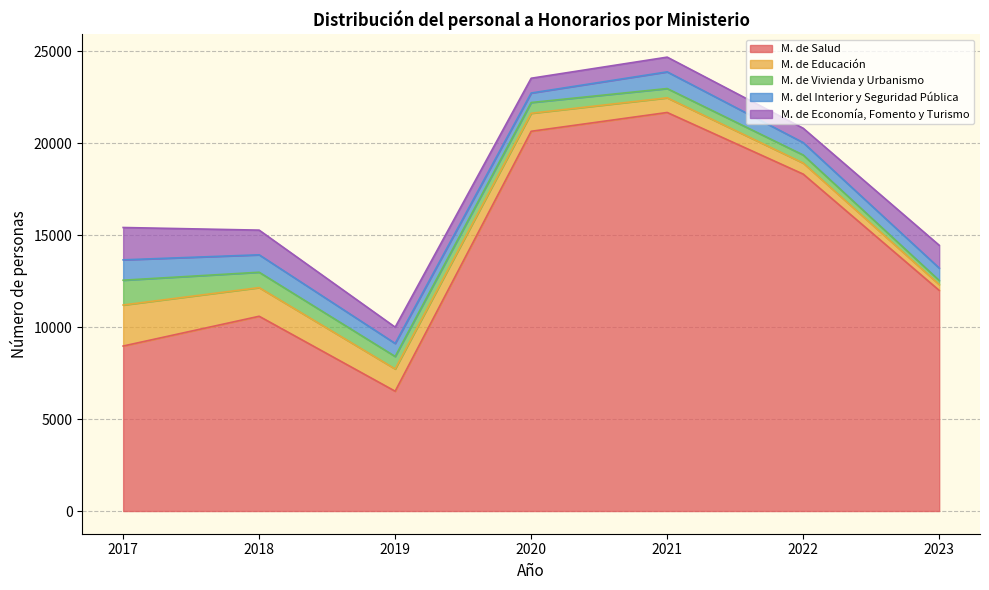

Reading right to left, transcribe all the data shown in this chart.

M. de Salud: 11991	18311	21660	20638	6511	10585	8967
M. de Educación: 318	600	797	979	1210	1557	2230
M. de Vivienda y Urbanismo: 222	438	504	584	679	836	1348
M. del Interior y Seguridad Pública: 673	674	907	517	708	947	1106
M. de Economía, Fomento y Turismo: 1240	780	800	803	884	1341	1758